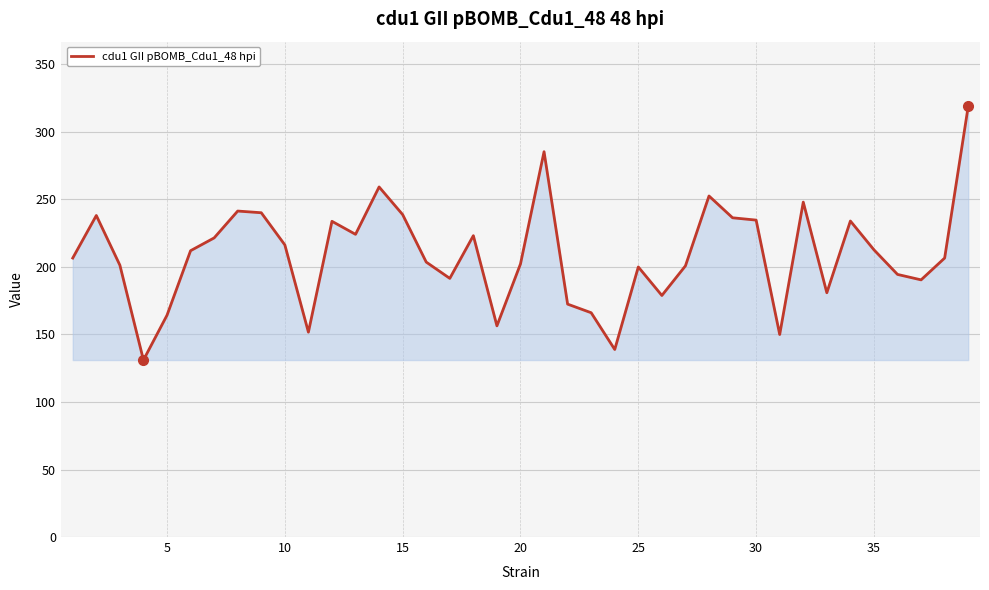

What is the minimum value shown in the chart?

131.1